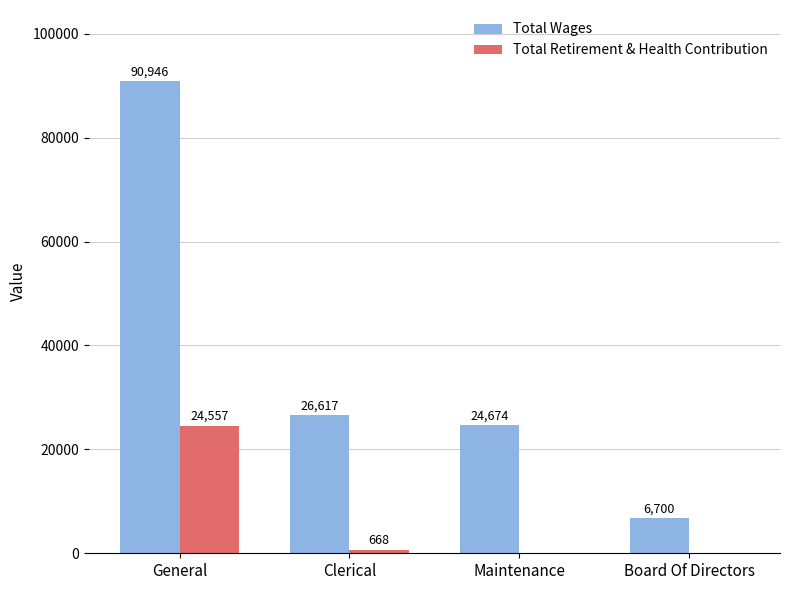

At which category is the sum across all series the highest?

General